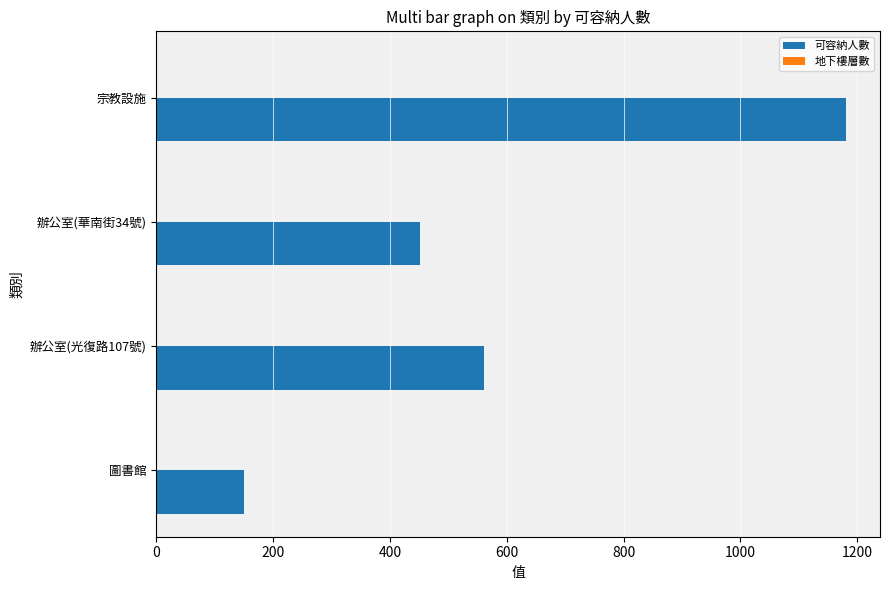

Count the number of categories in the chart.

4